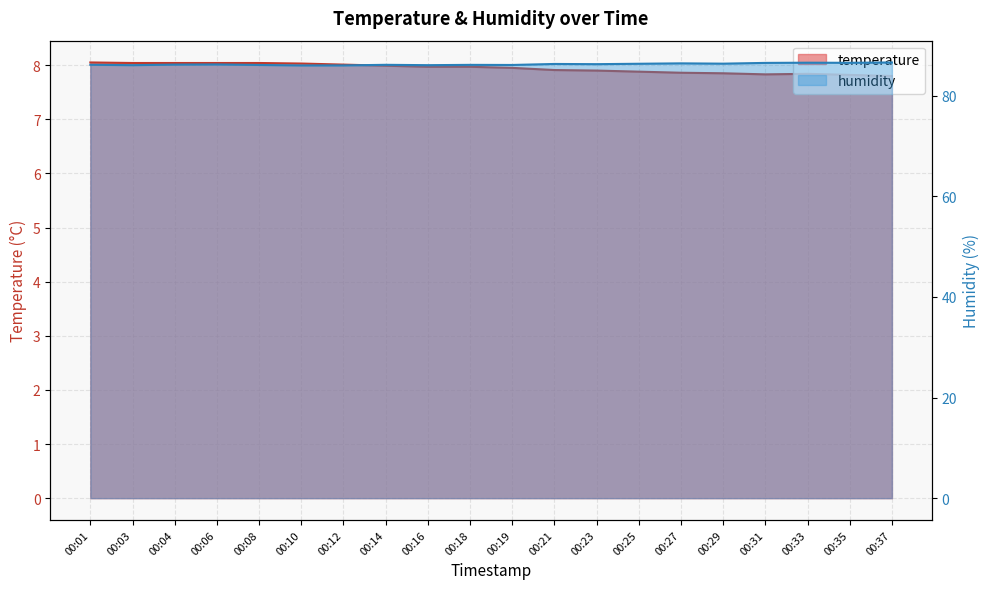

What is the total value across all series at 00:33?

94.4